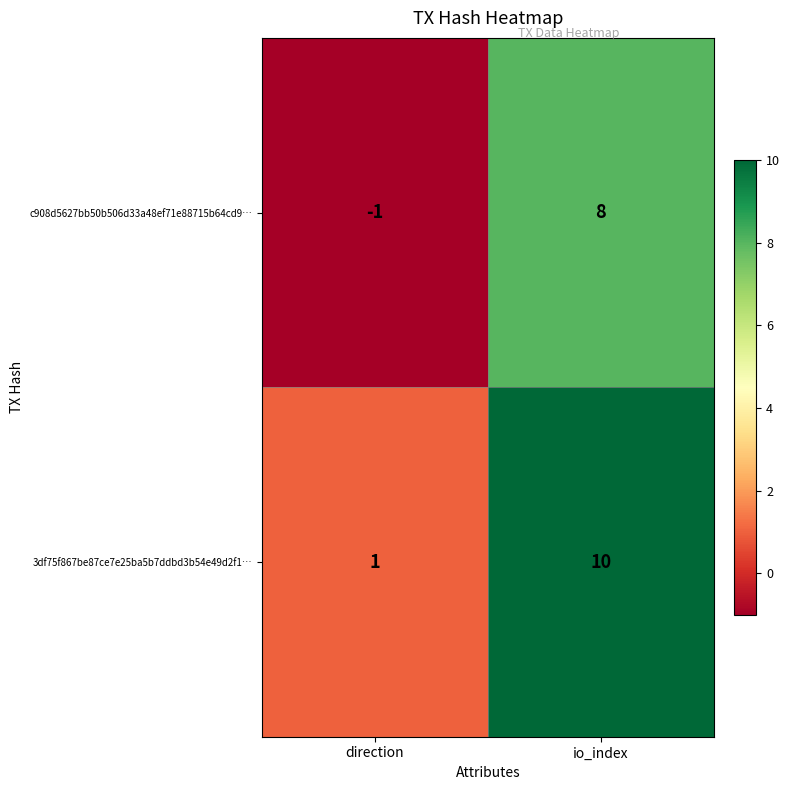

Is it true that c908d5627bb50b506d33a48ef71e88715b64cd9… equals -1 at direction?

True